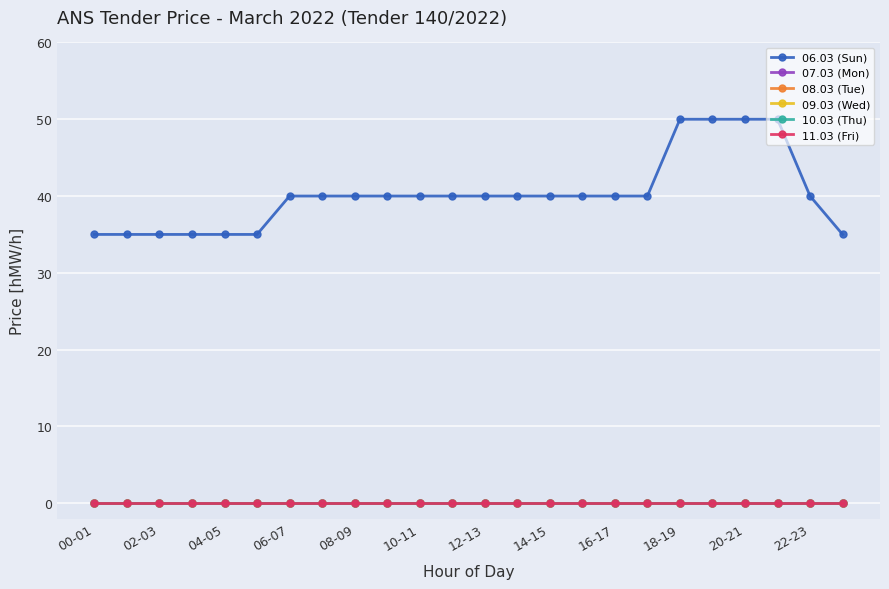

True or false: 10.03 (Thu) has more than 0 points higher than both neighbors.

False